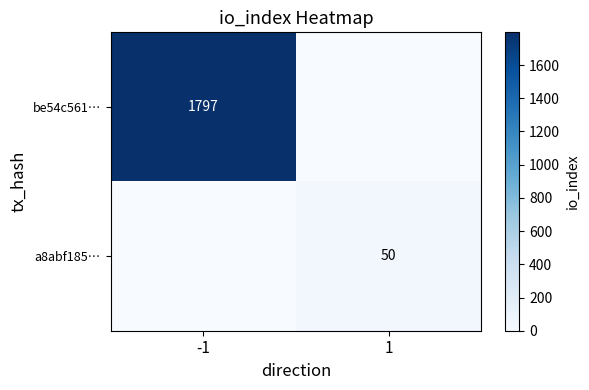

What is the total value across all series at -1?

1797